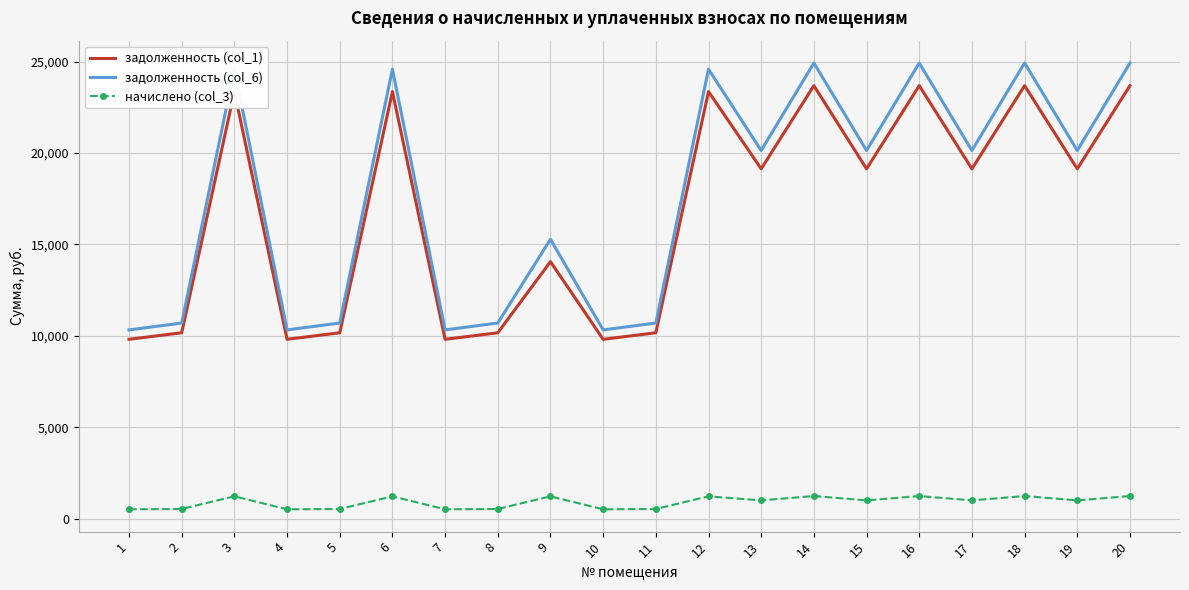

List the series in order of their peak value, highest first.

задолженность (col_6), задолженность (col_1), начислено (col_3)